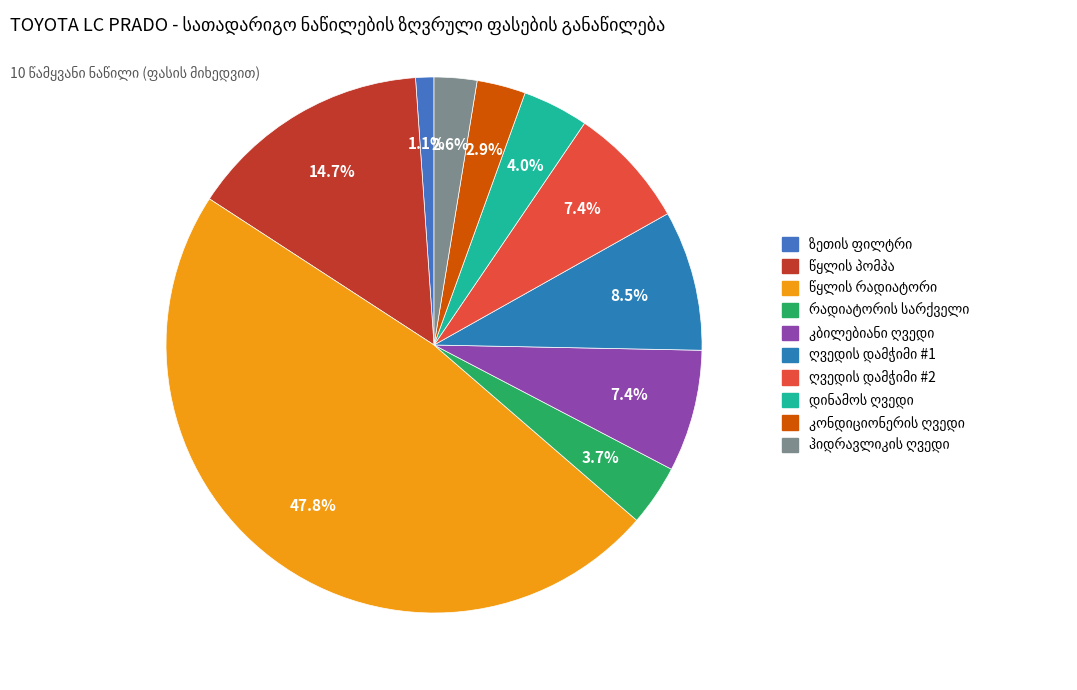

Is there a majority slice in this chart?

No